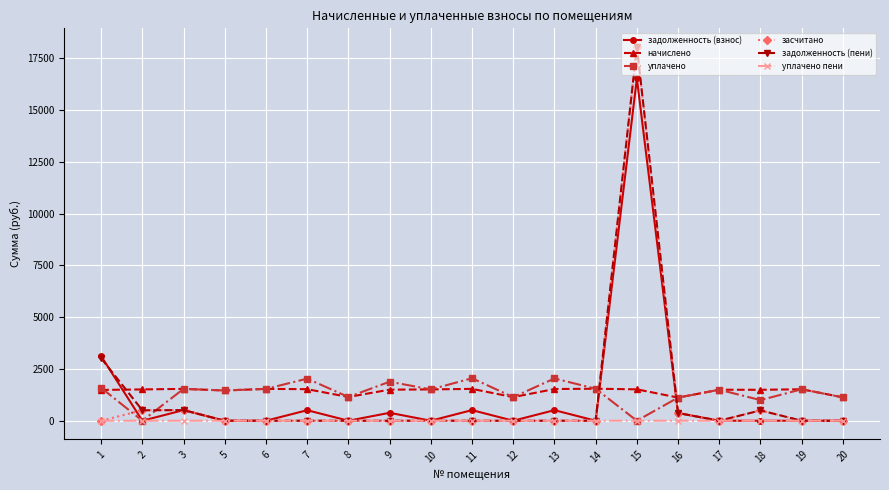

At which category is the sum across all series the highest?

15